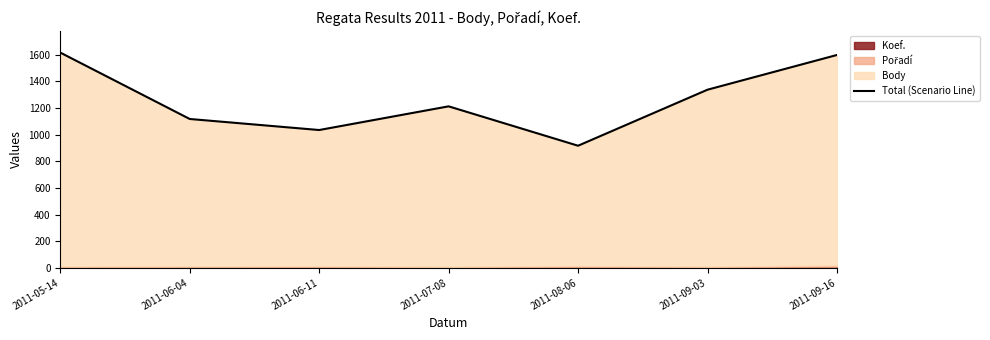

What is the label of the 7th point from the right?

2011-05-14